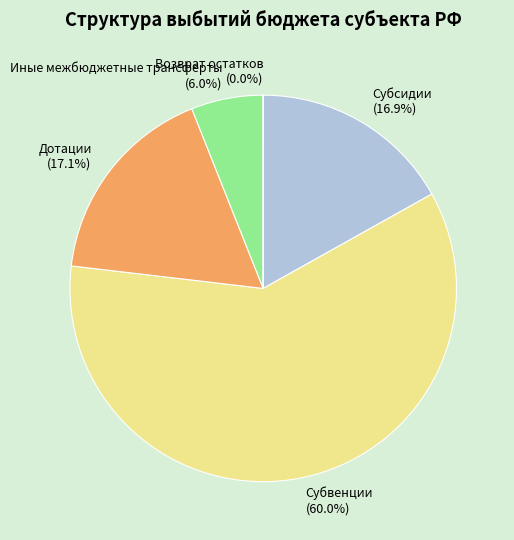

Is it true that Дотации is 31% of the pie?

False